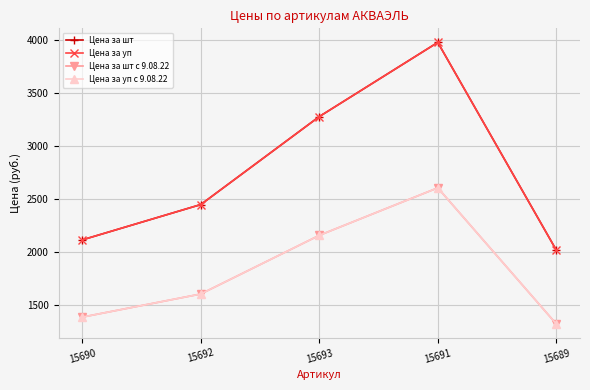

What is the label of the 2nd point from the right?

15691